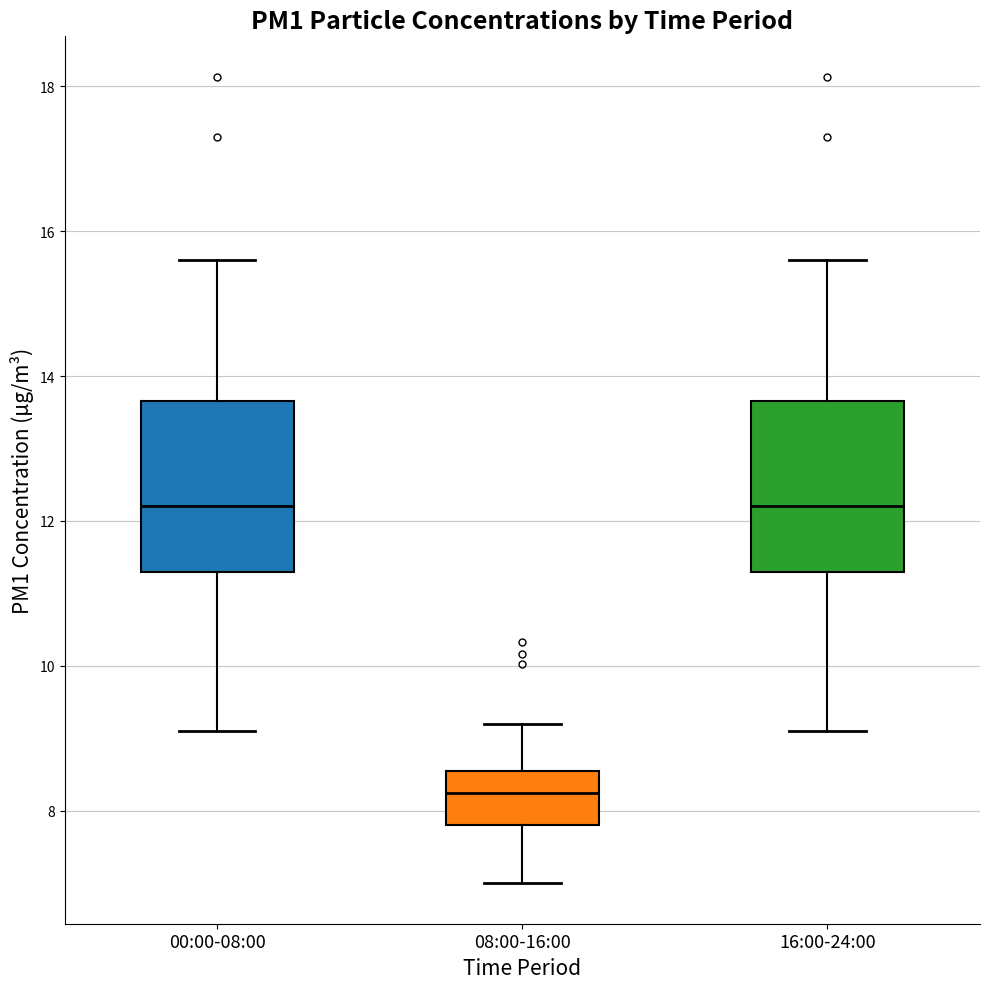

Reading left to right, transcribe this box plot: for each box, give where its median line is, the range the box spans, and where its two whiskers end, as read against the y-axis. The values are not printed on the chart, so give them approximately, as read against the axis.

00:00-08:00: median 12.2, box 11.2 to 13.6, whiskers 9.2 to 15.6
08:00-16:00: median 8.2, box 7.8 to 8.6, whiskers 7.0 to 9.2
16:00-24:00: median 12.2, box 11.2 to 13.6, whiskers 9.2 to 15.6